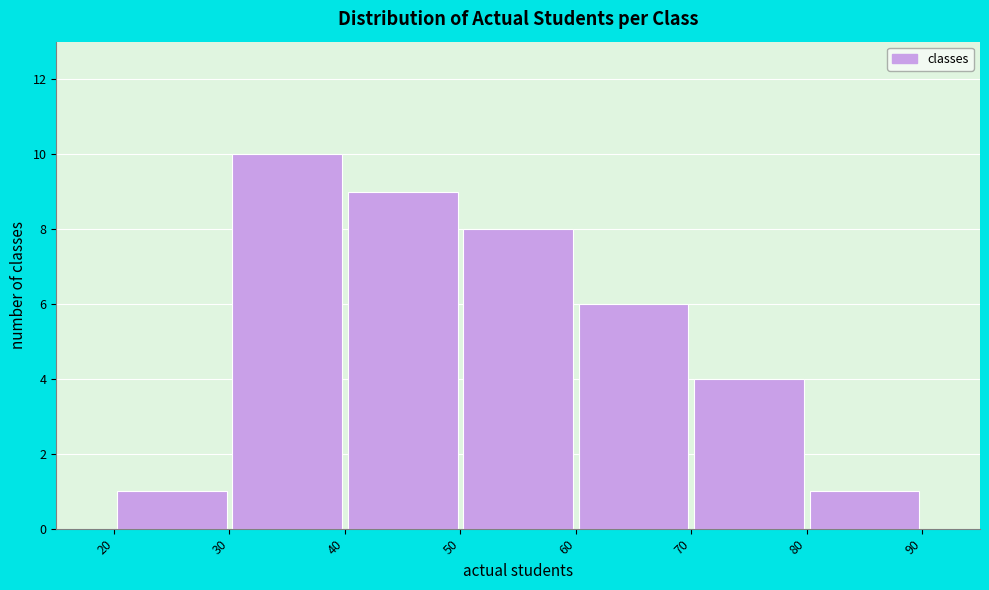

Reading left to right, list every bar in this chart as the range it spans on the x-axis followed by its height. The values are not printed on the chart, so give them approximately, as read against the axis.

20 to 30: 1
30 to 40: 10
40 to 50: 9
50 to 60: 8
60 to 70: 6
70 to 80: 4
80 to 90: 1